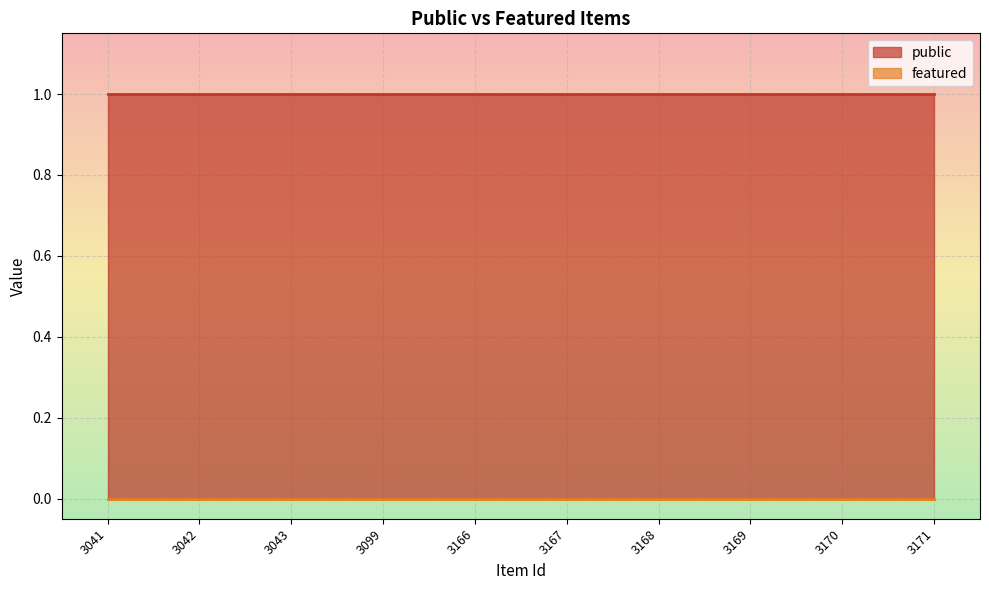

What value does the public series have at 3171?

1